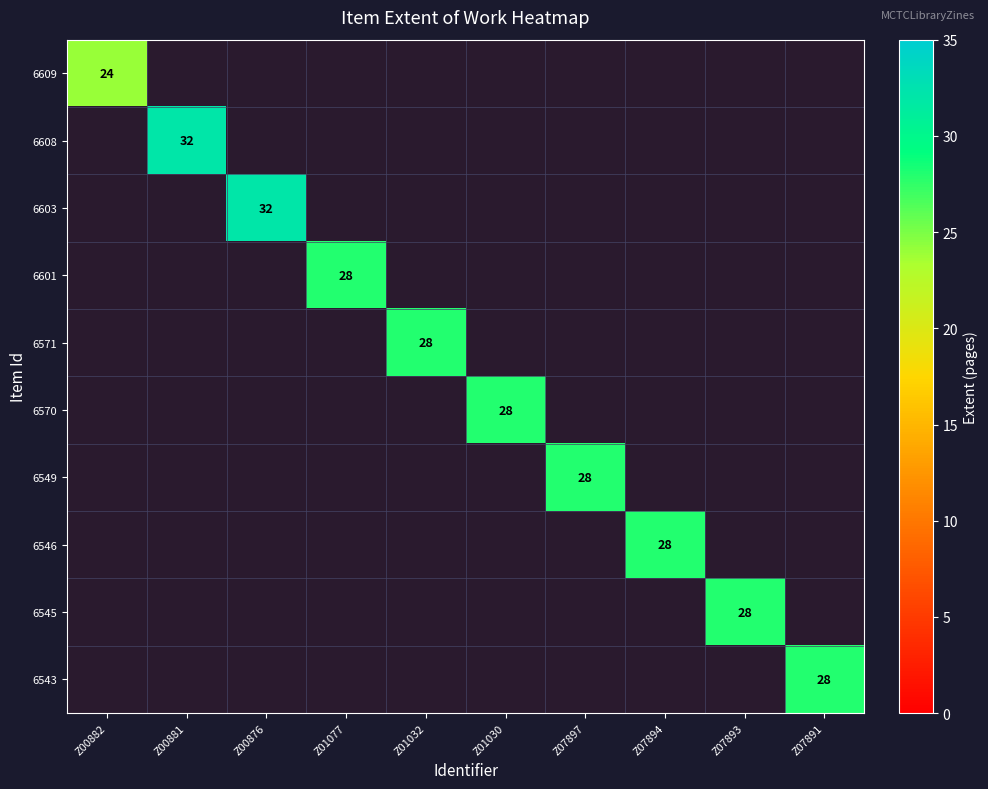

Is it true that 6571 equals 48.8 at Z01032?

False